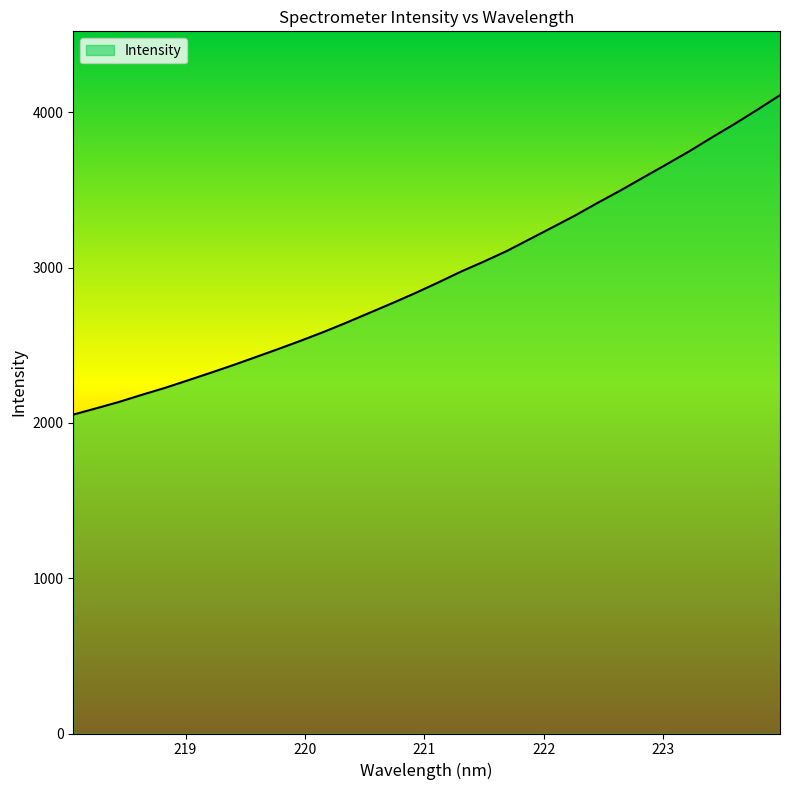

What is the minimum value shown in the chart?

2053.4